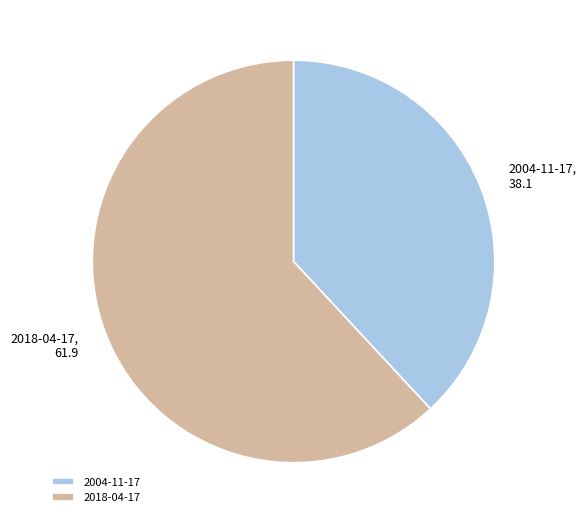

Which category accounts for the majority?

2018-04-17